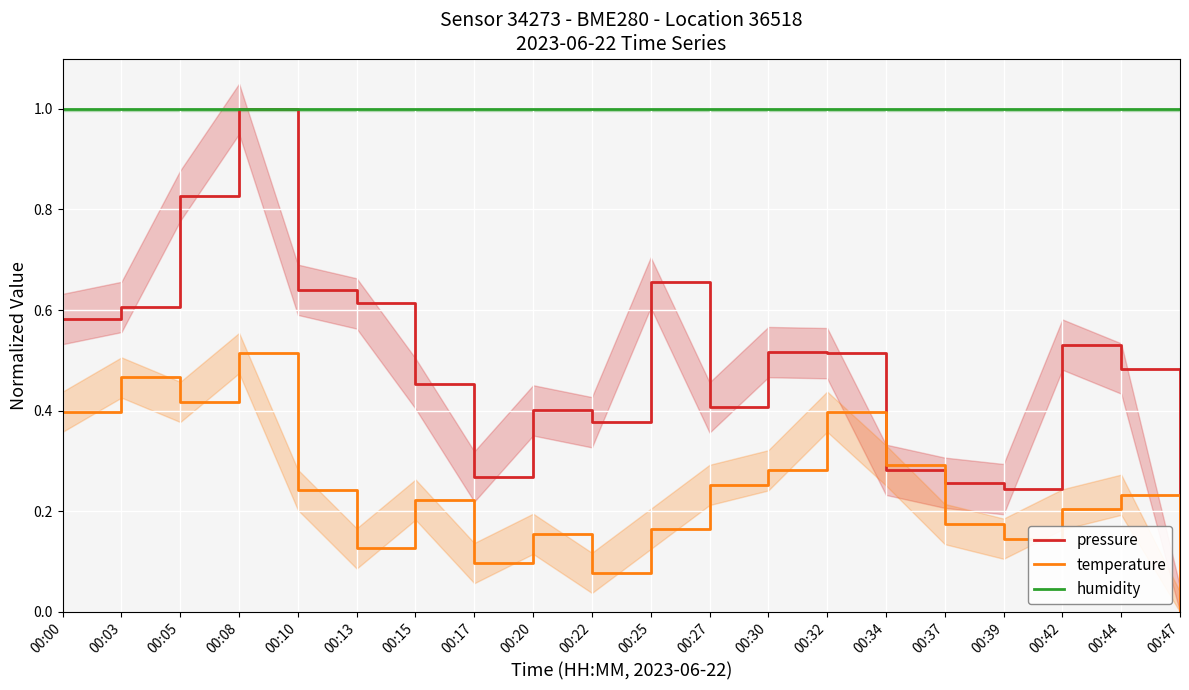

What is the sum of the humidity values at 00:13 and 00:32?

2.0